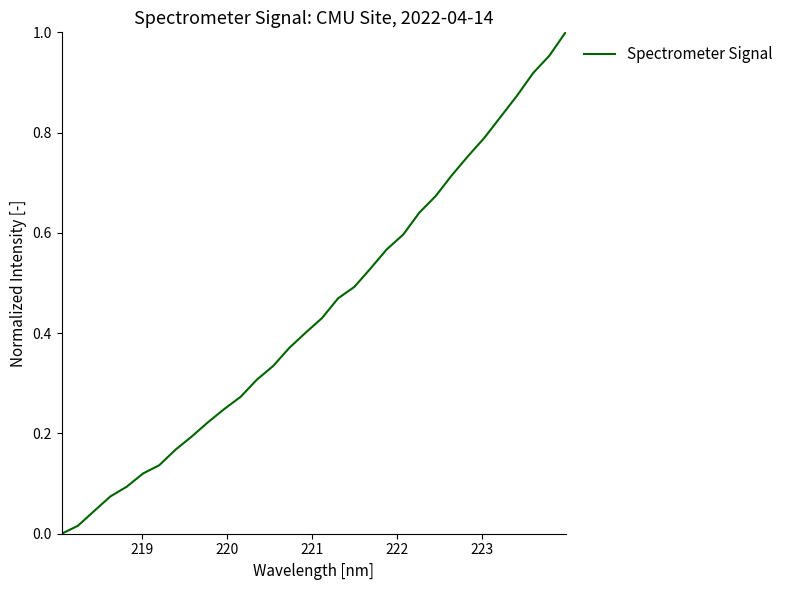

How many lines are shown in the chart?

1